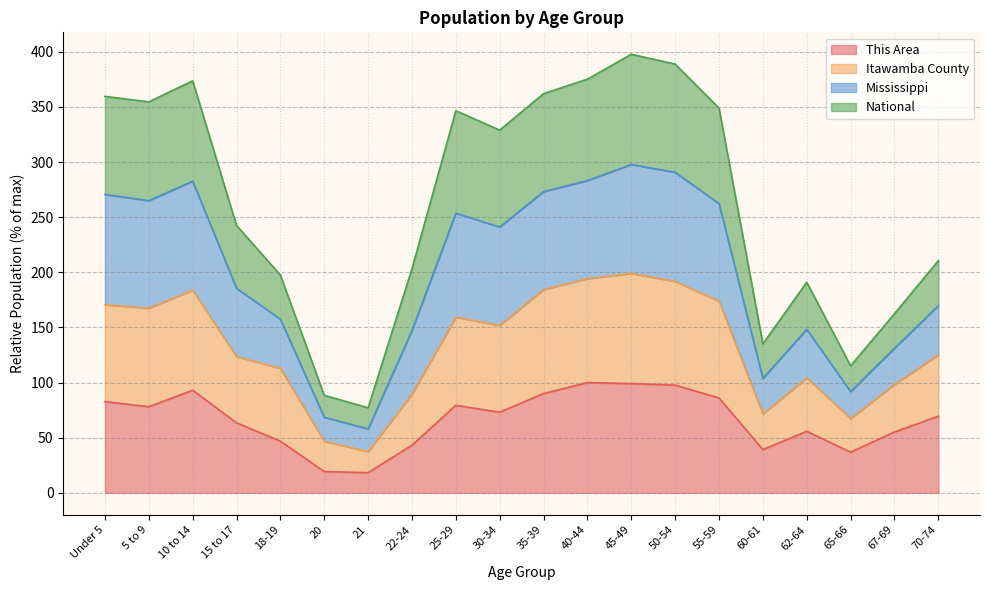

Where is the first local minimum for This Area?

5 to 9